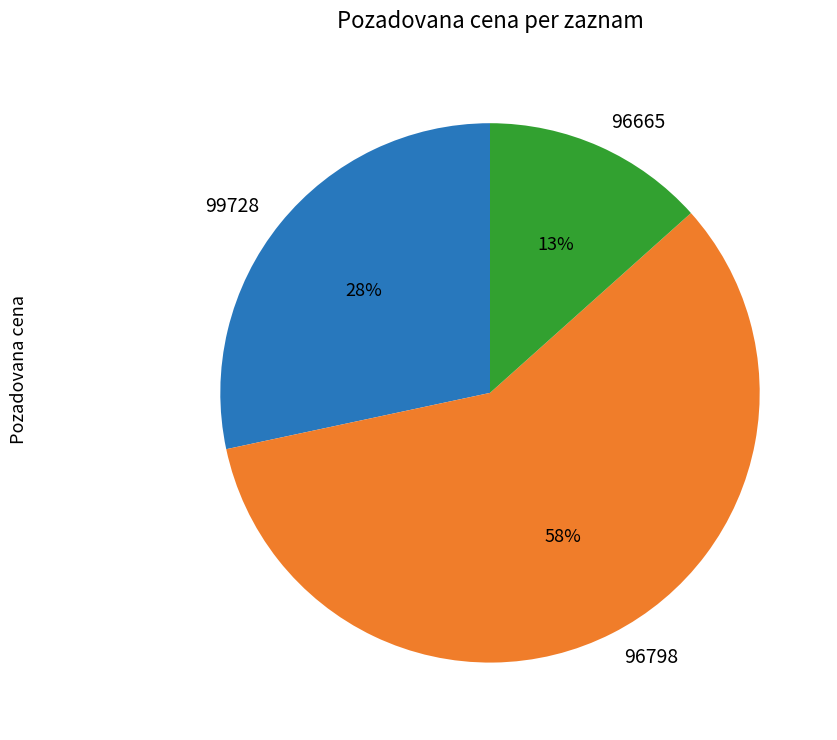

Approximately how many times larger is the value at 96798 compared to 99728?

2.1